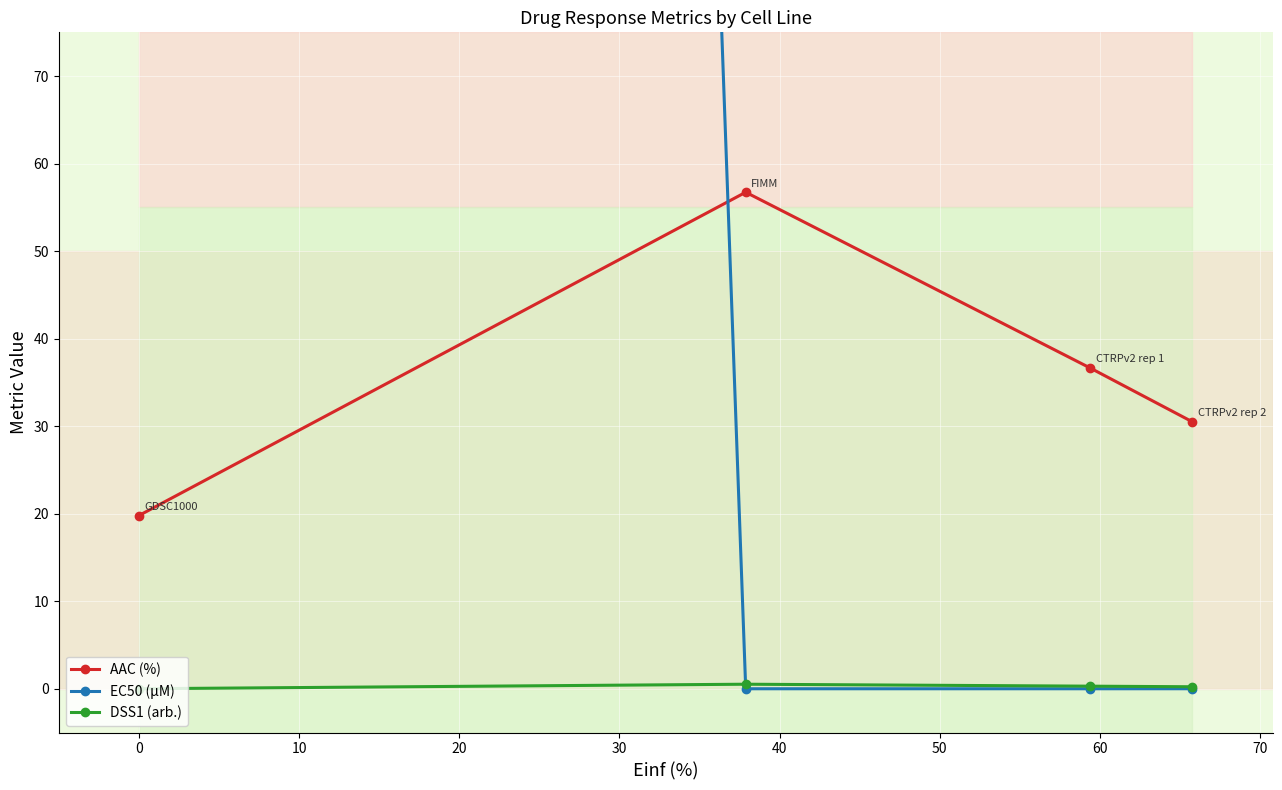

True or false: AAC (%) has more than 2 points higher than both neighbors.

False